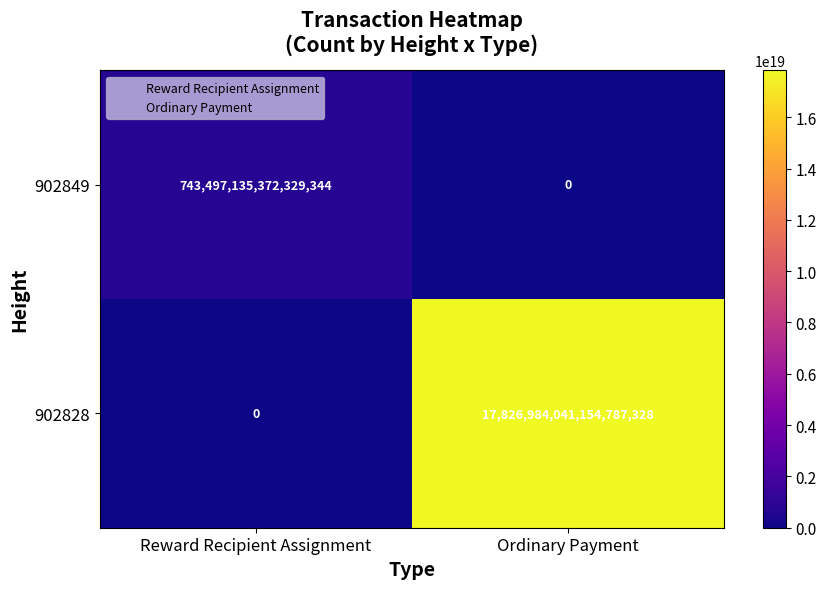

At which label does 902828 reach its peak?

Ordinary Payment